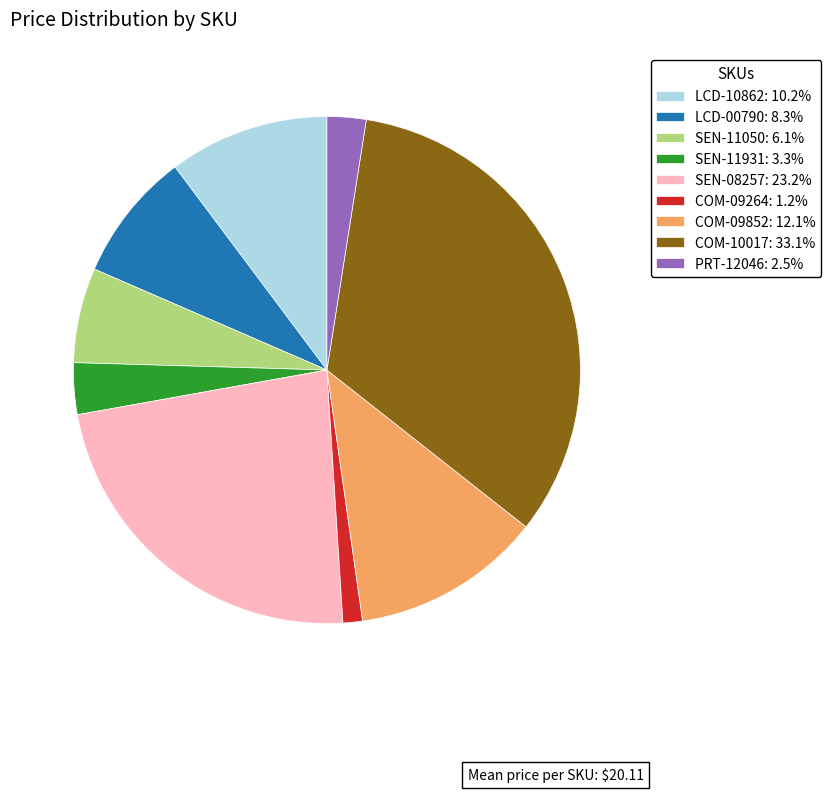

Which has a higher value, LCD-10862 or SEN-11050?

LCD-10862